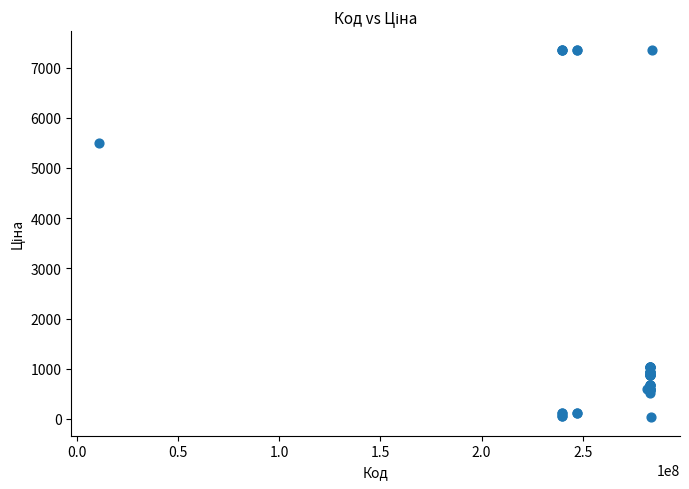

What Y value in the scatter plot is closest to 3696?

5497.3